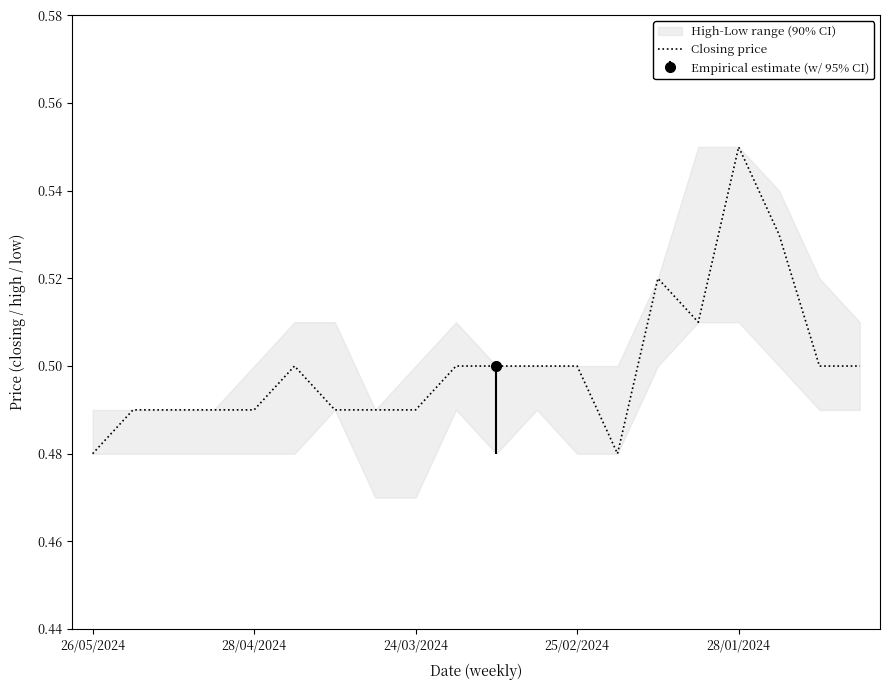

What is the difference between the second highest and second lowest values?

0.1